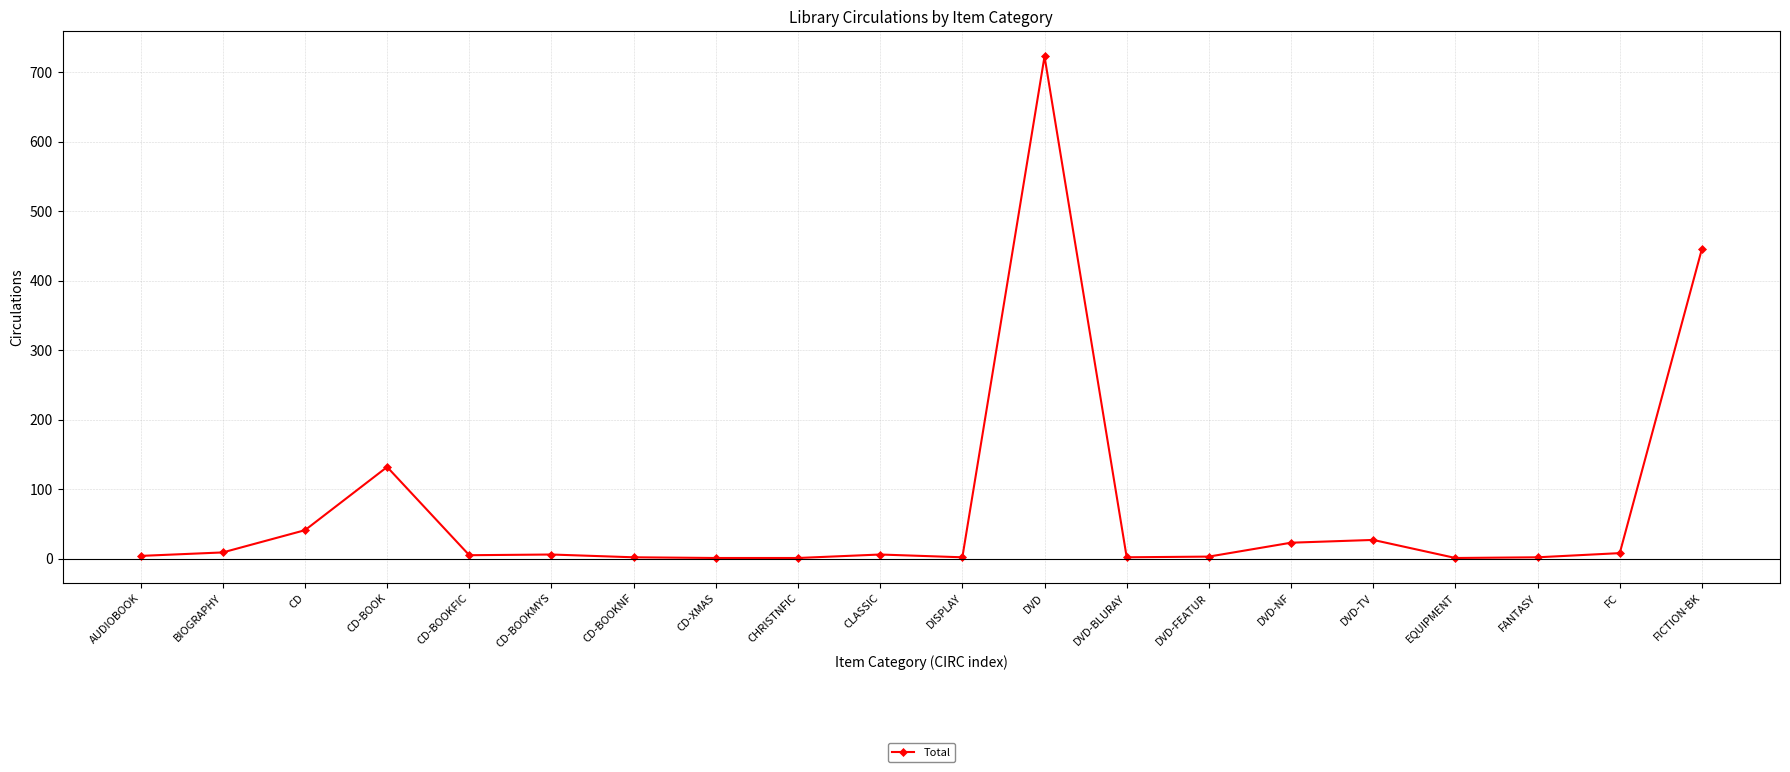

What is the maximum value shown in the chart?

723